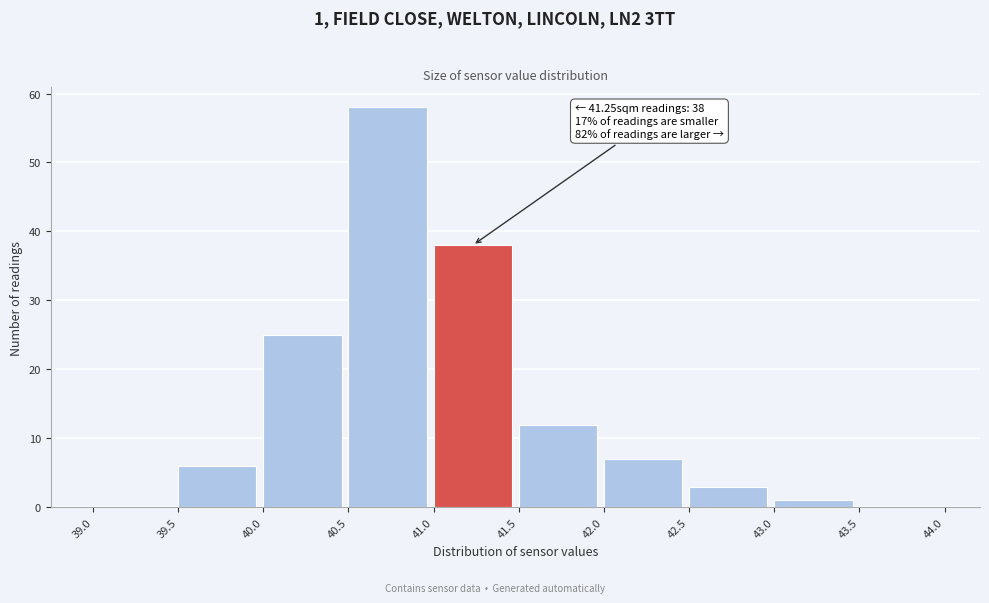

Over which range of the x-axis is the bar tallest?

40.5 to 41.0